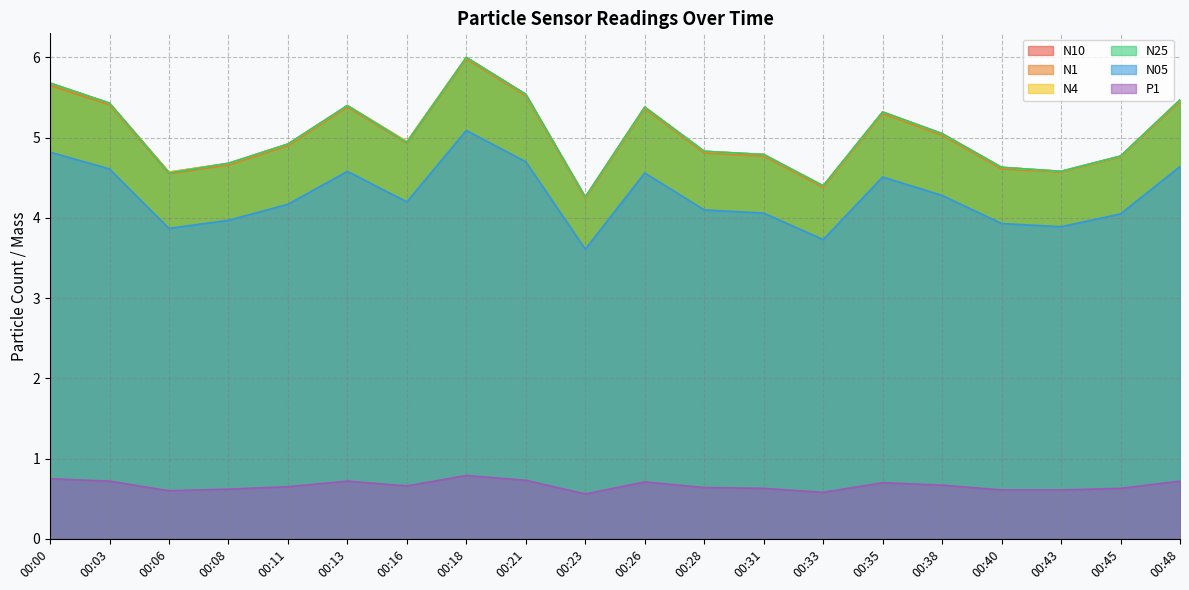

What is the average value of the N4 series?

5.0